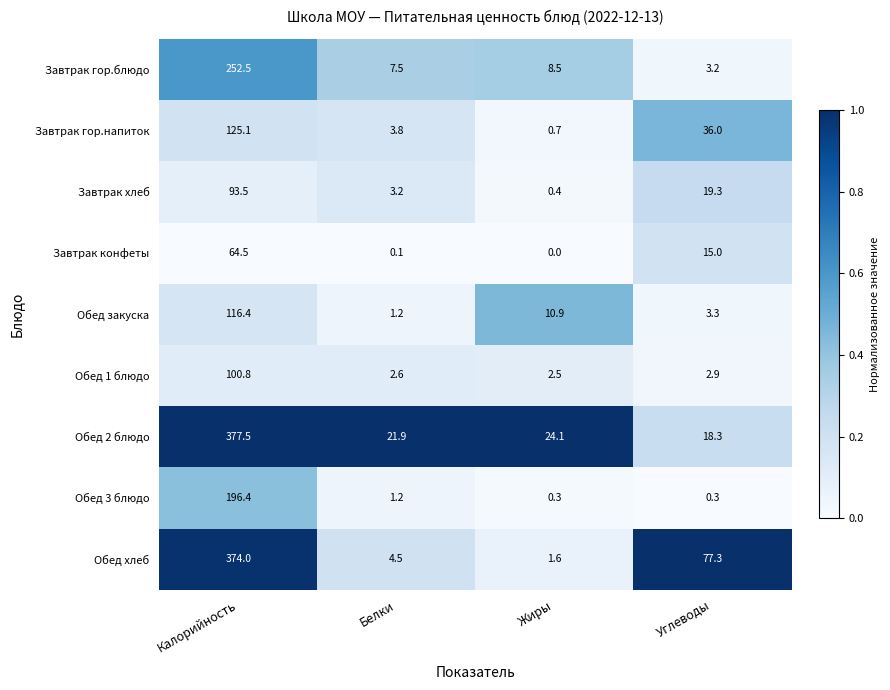

What is the spread (max minus min) of values at Углеводы?

77.0